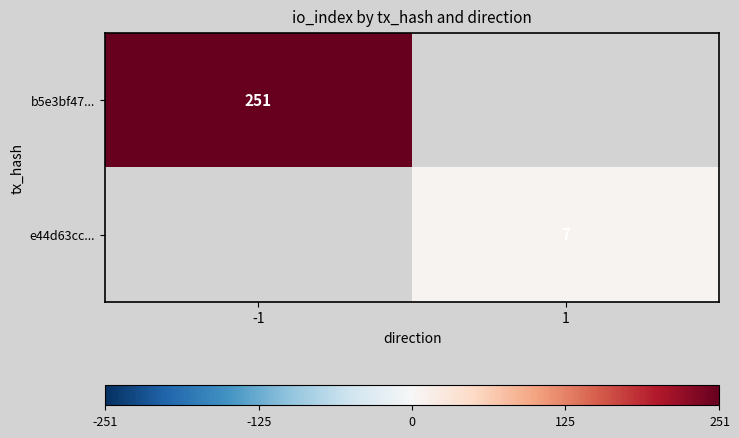

The e44d63cc... series shows 12.0 at 1. True or false?

False